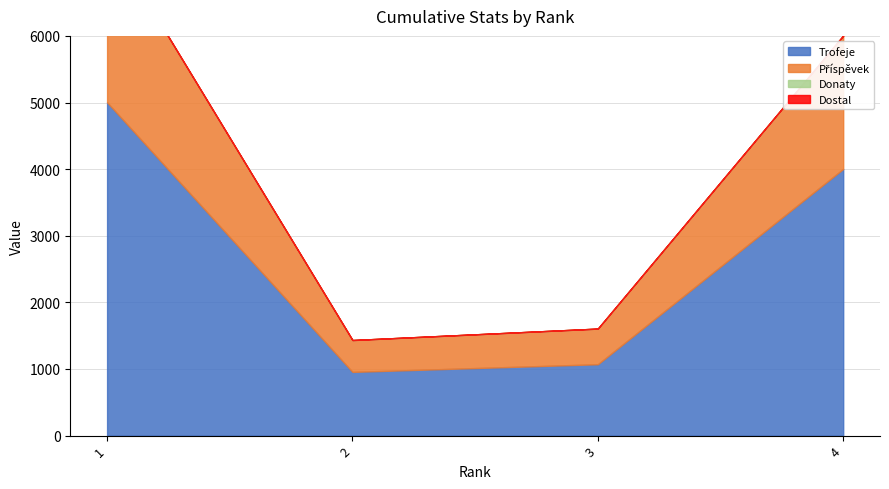

Does the chart display data point markers on the line(s)?

No